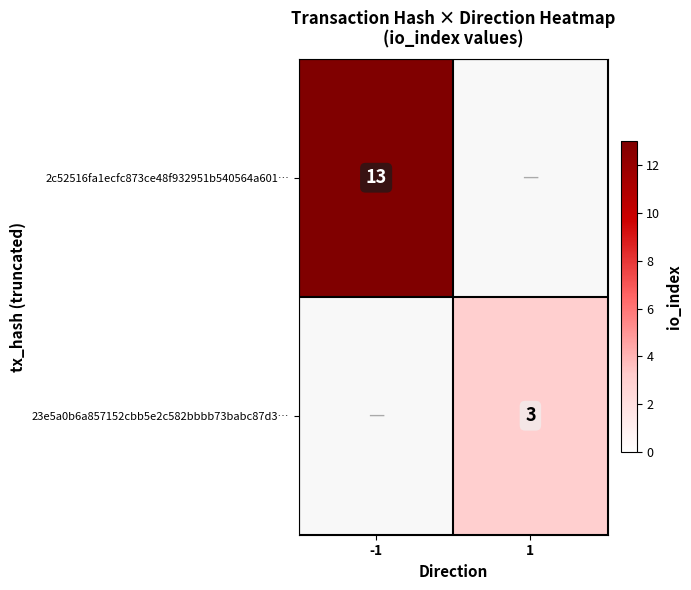

The 2c52516fa1ecfc873ce48f932951b540564a601… series shows 4 at -1. True or false?

False